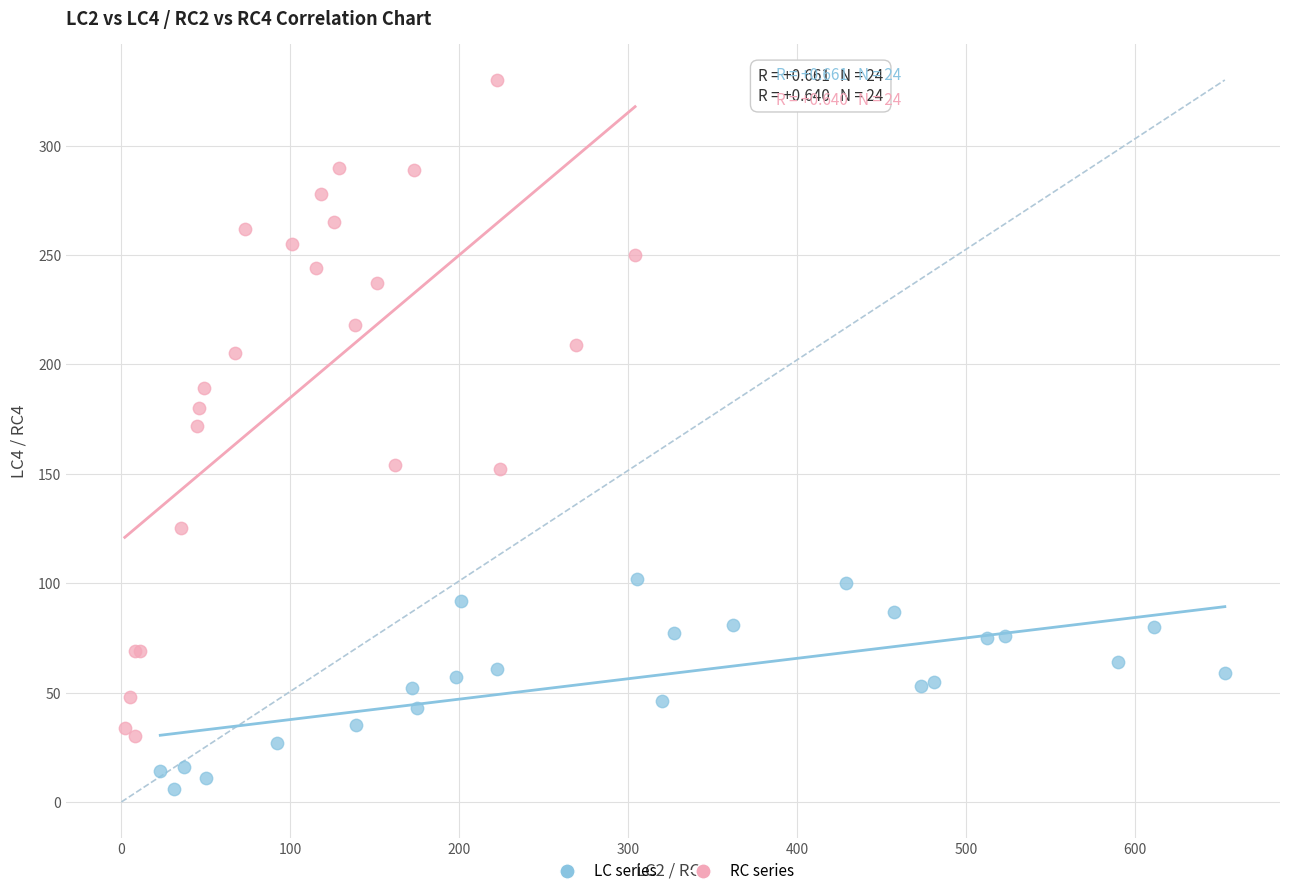

Which series has the widest spread of Y values?

RC series